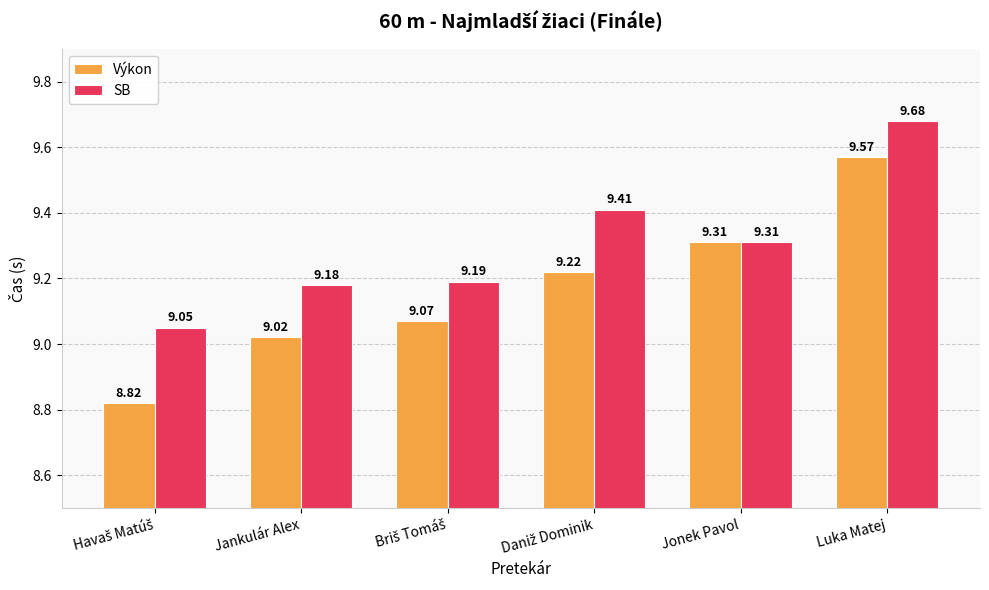

What is the difference between the second highest and minimum values in the SB series?

0.4